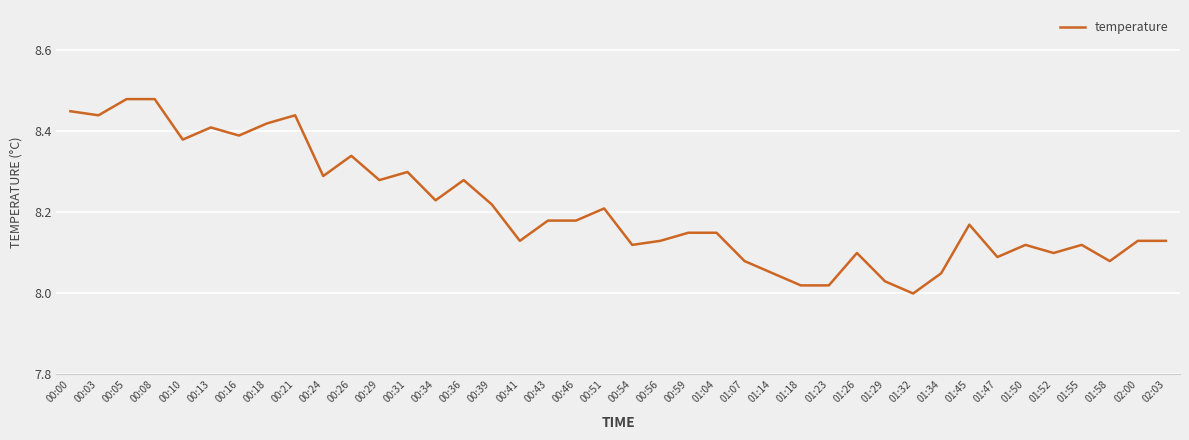

What position from the left is 00:03?

2